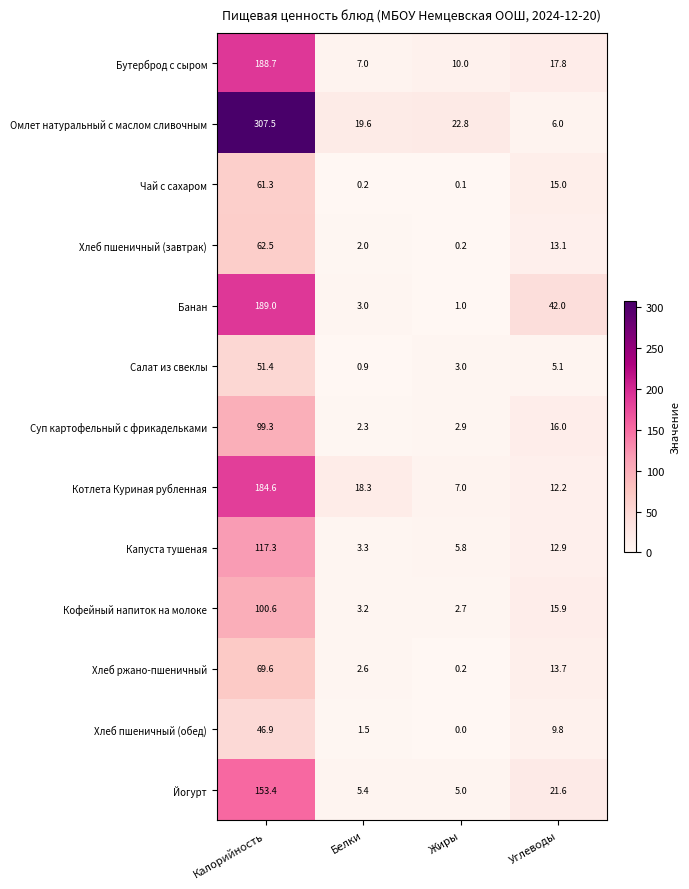

Which label corresponds to the largest value in the chart?

Калорийность